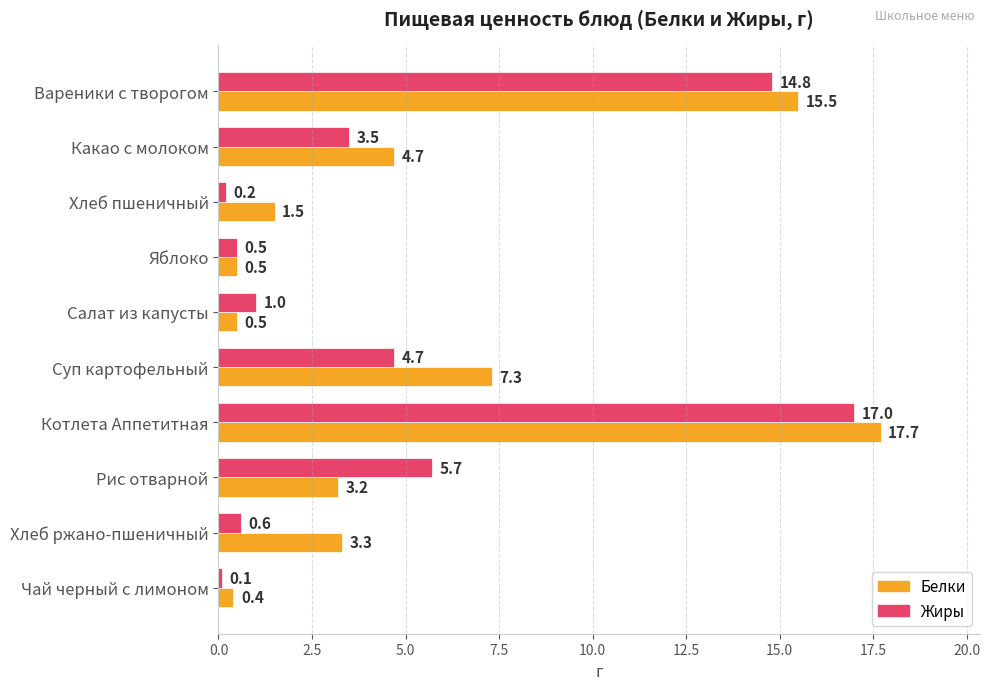

Which series changed the most between Рис отварной and Чай черный с лимоном?

Жиры